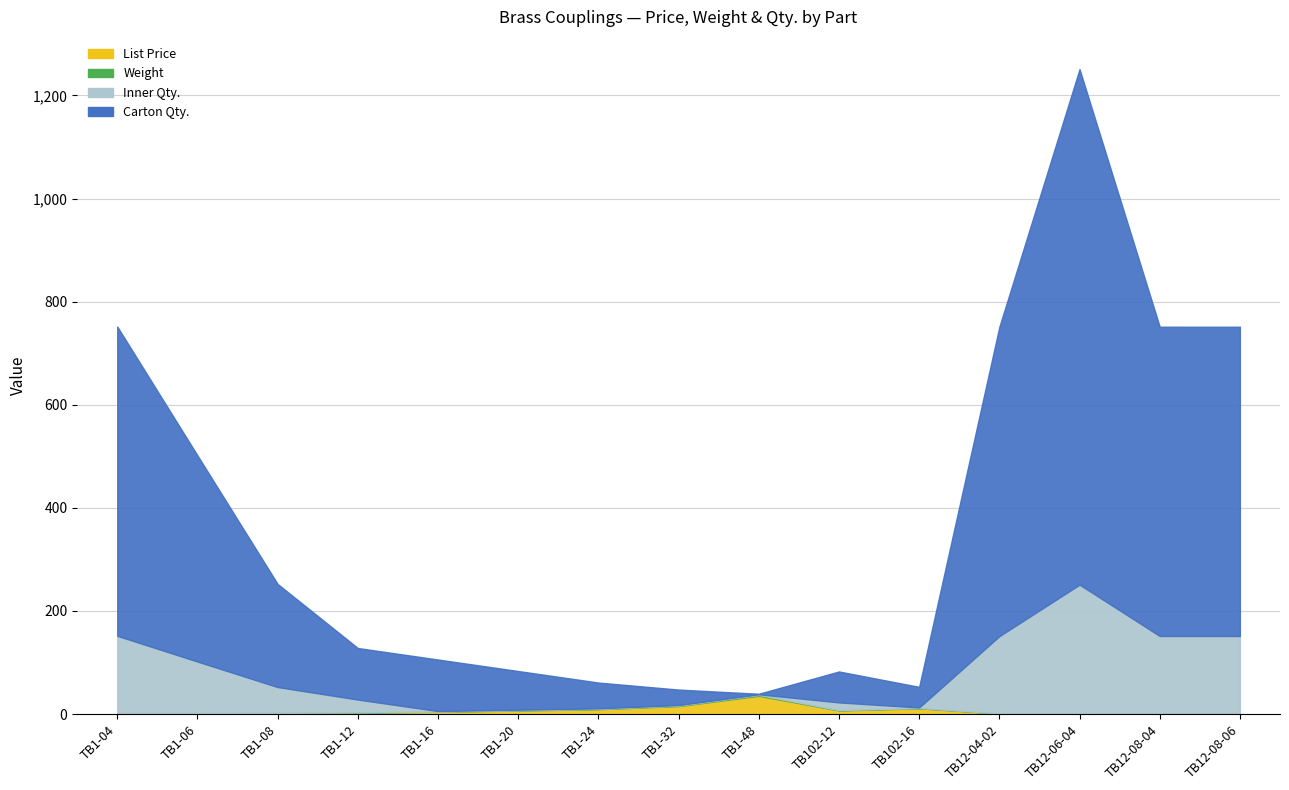

Is the value of List Price at TB12-08-06 greater than the value of Carton Qty. at TB1-04?

No